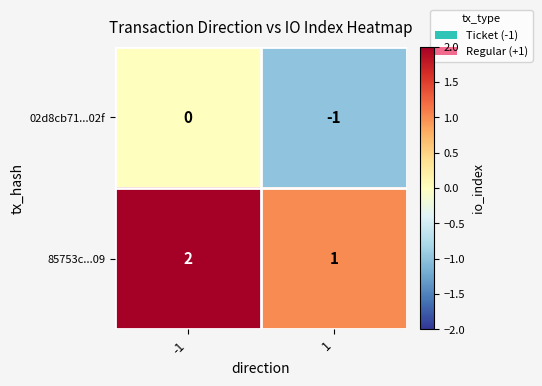

Which category has the highest value across all series?

-1